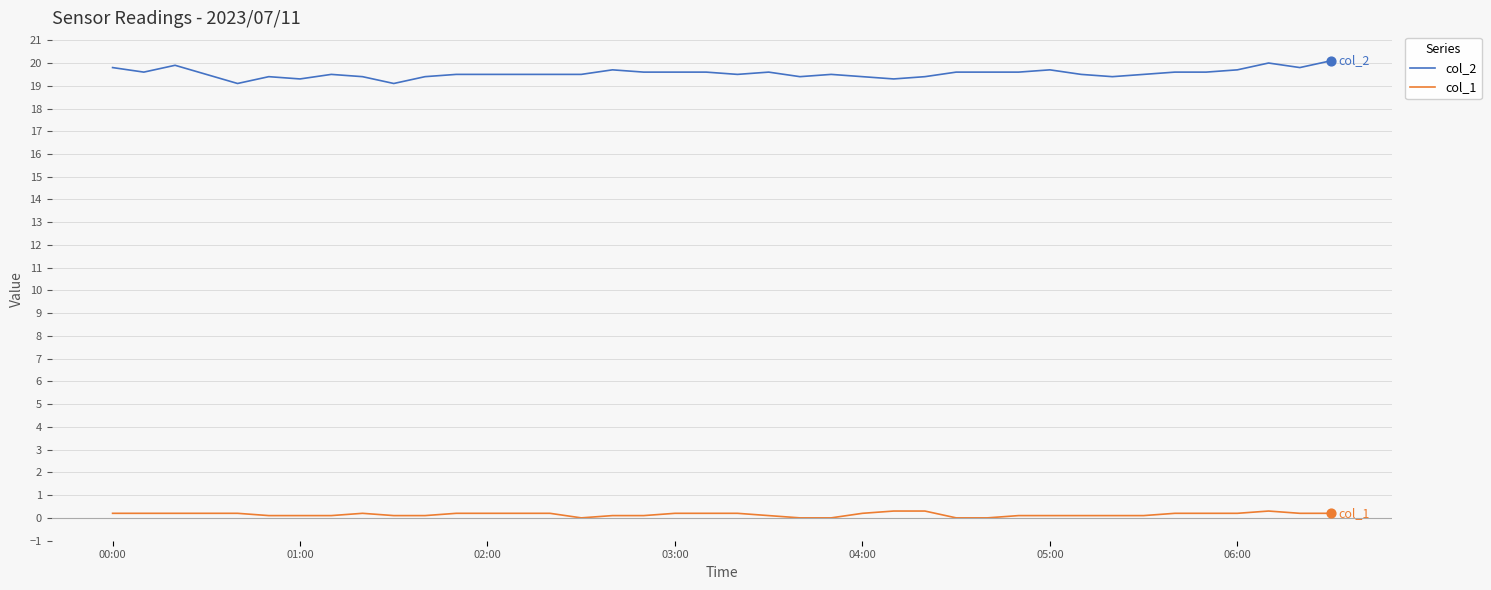

Which series has the largest total across all categories?

col_2